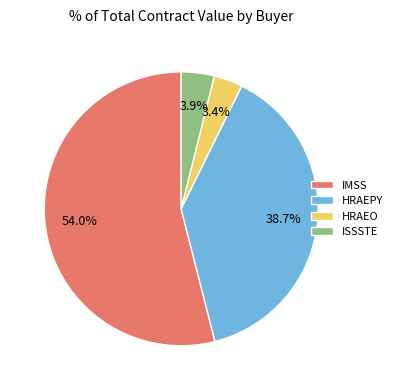

Which category has the biggest portion of the pie?

IMSS